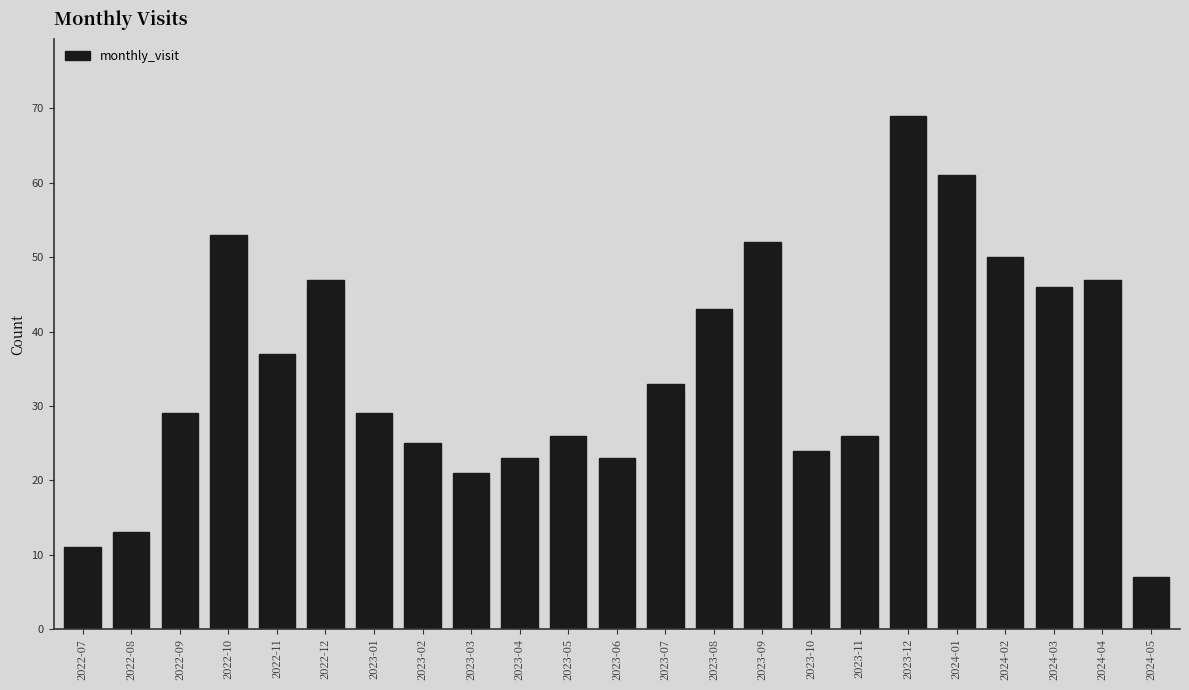

Reading left to right, transcribe all the data shown in this chart.

2022-07=11	2022-08=13	2022-09=29	2022-10=53	2022-11=37	2022-12=47	2023-01=29	2023-02=25	2023-03=21	2023-04=23	2023-05=26	2023-06=23	2023-07=33	2023-08=43	2023-09=52	2023-10=24	2023-11=26	2023-12=69	2024-01=61	2024-02=50	2024-03=46	2024-04=47	2024-05=7